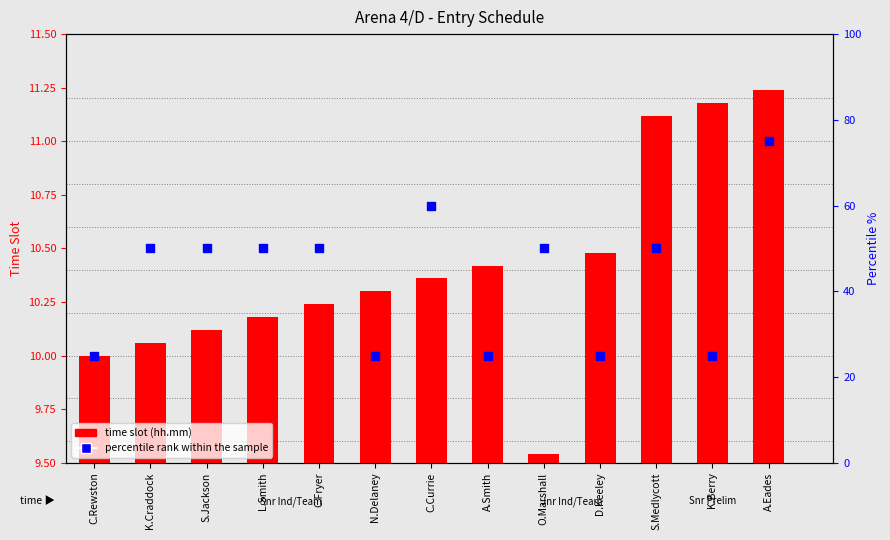

At how many categories does at least one series exceed 42?

8